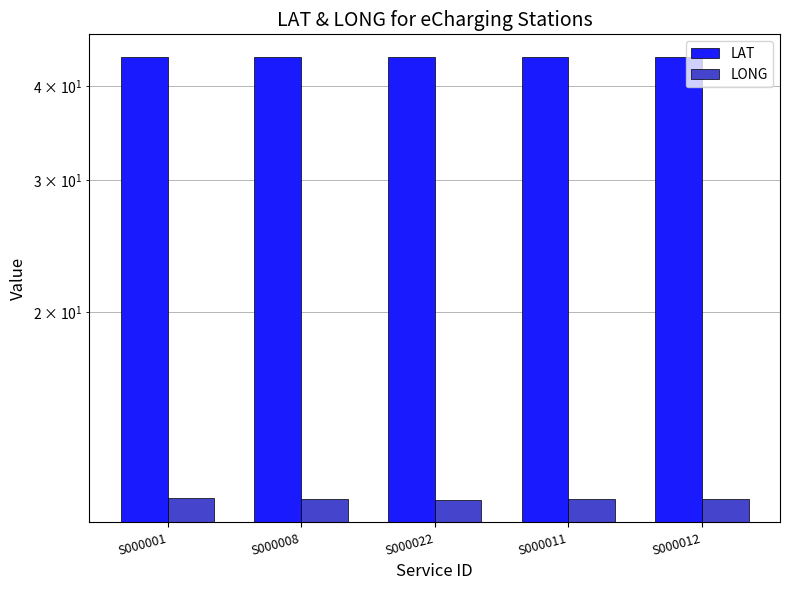

List the labels in order of LONG value, largest first.

S000001, S000011, S000008, S000012, S000022